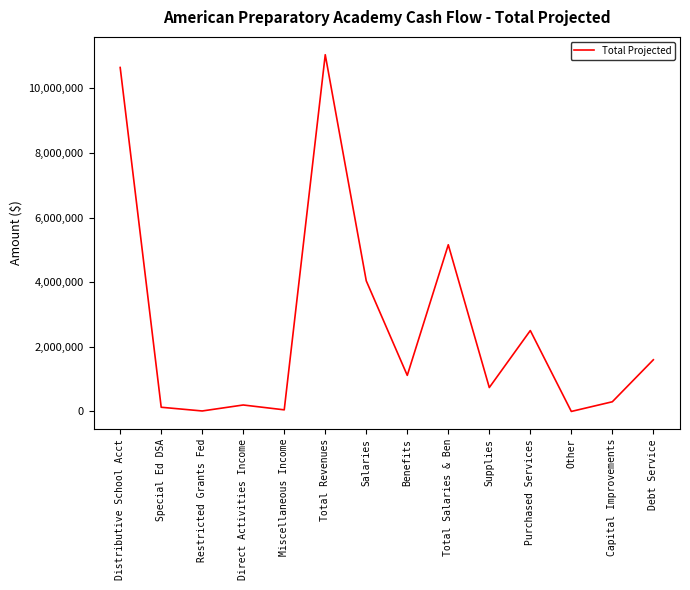

Does the chart display data point markers on the line(s)?

No